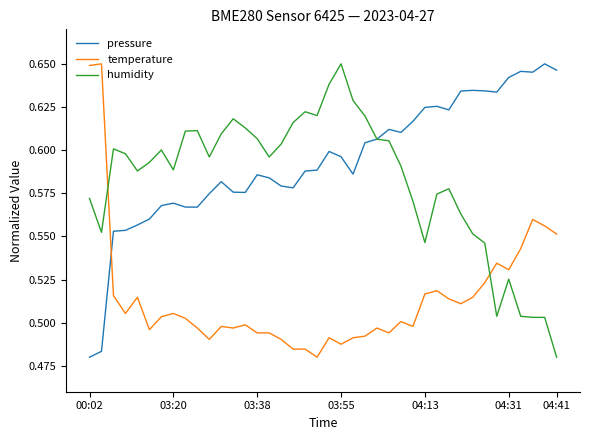

True or false: temperature and humidity intersect in this chart.

True